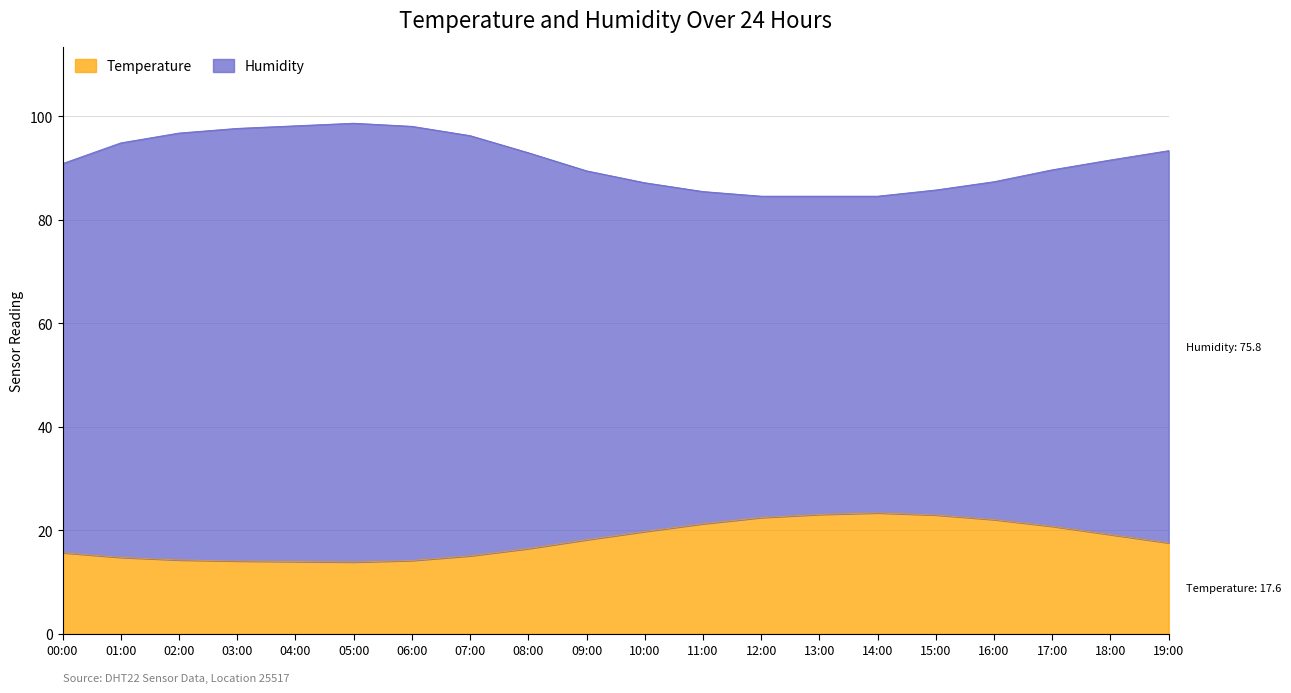

List the series in order of their overall mean, lowest first.

temperature, humidity